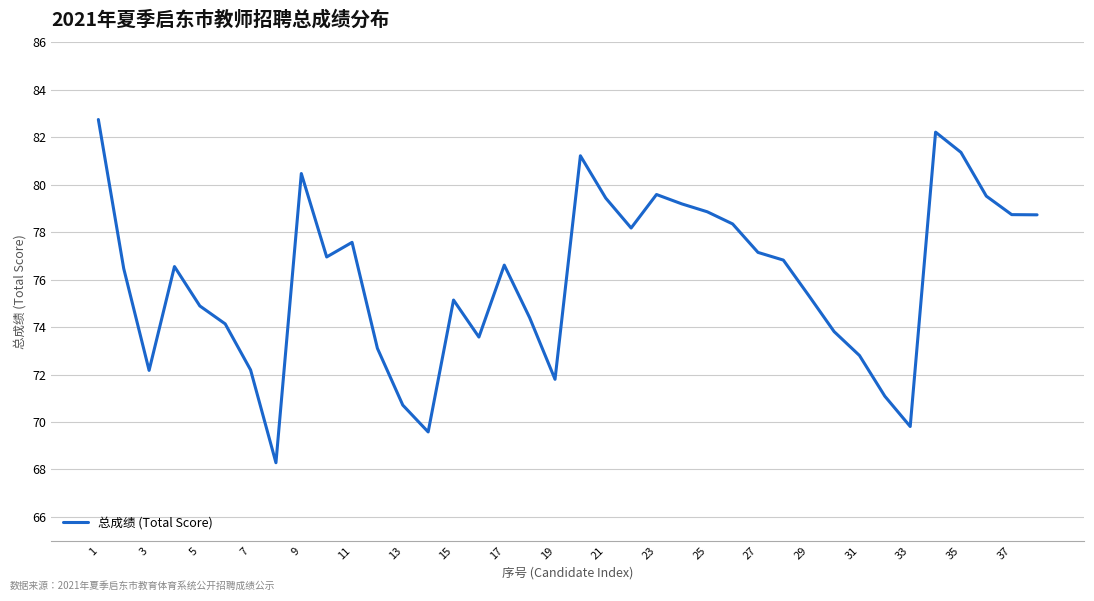

What is the difference between the maximum and minimum values?

14.5